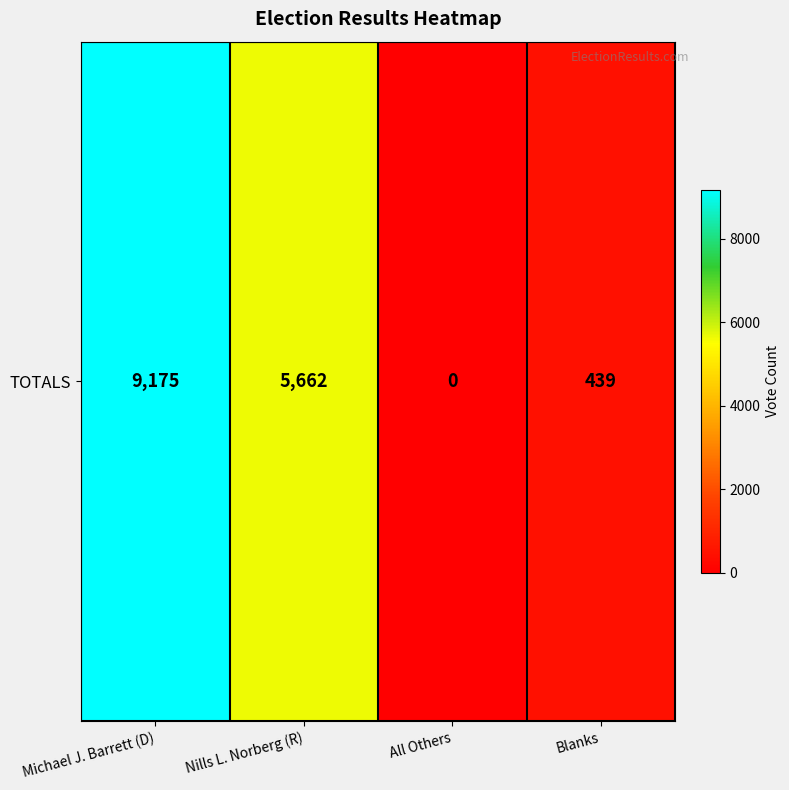

Reading right to left, what are all the values shown in this chart?

439	0	5662	9175